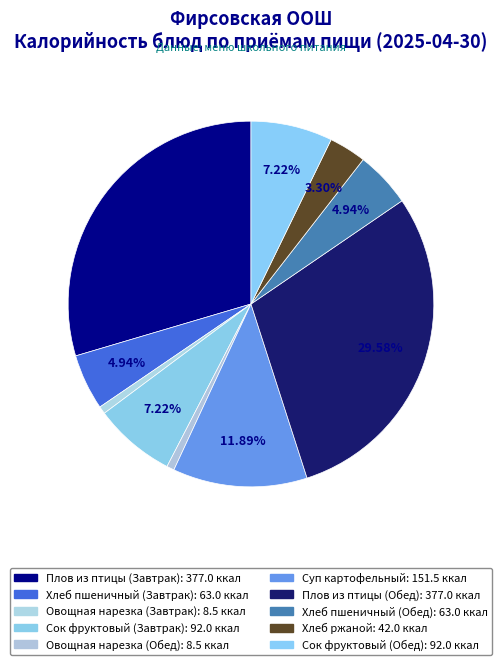

Is Плов из птицы (Завтрак) the majority of the pie?

No